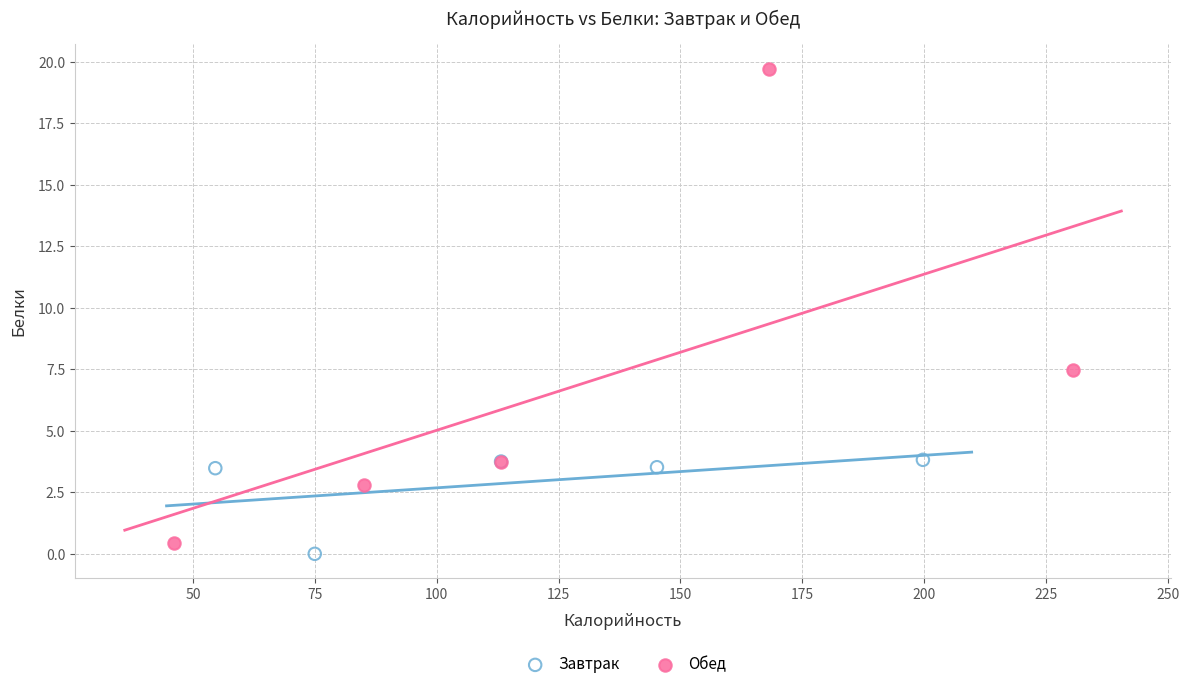

What are all the series names shown in the legend?

Завтрак, Обед